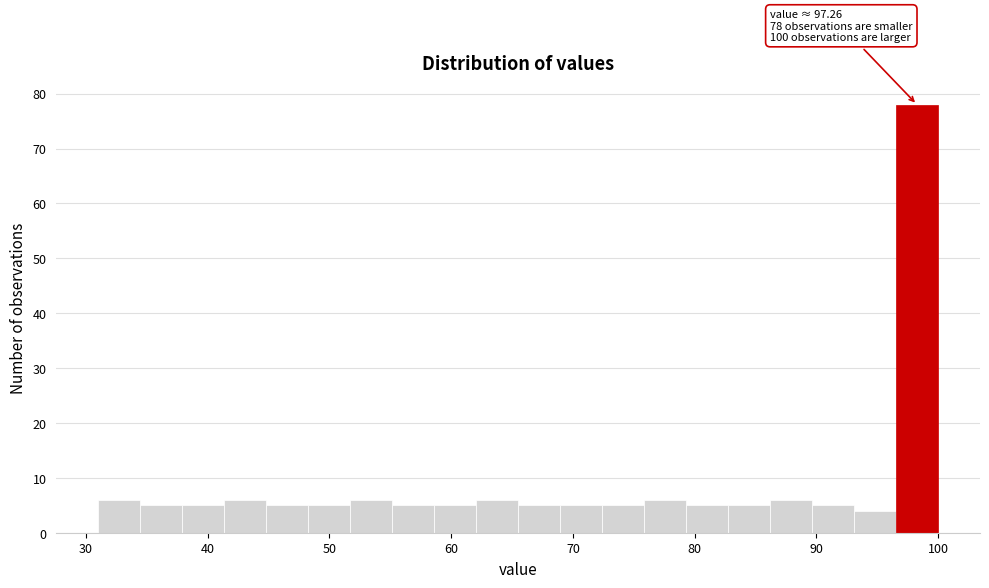

Read against the x-axis, roughly where is the centre of the tallest bar?

98